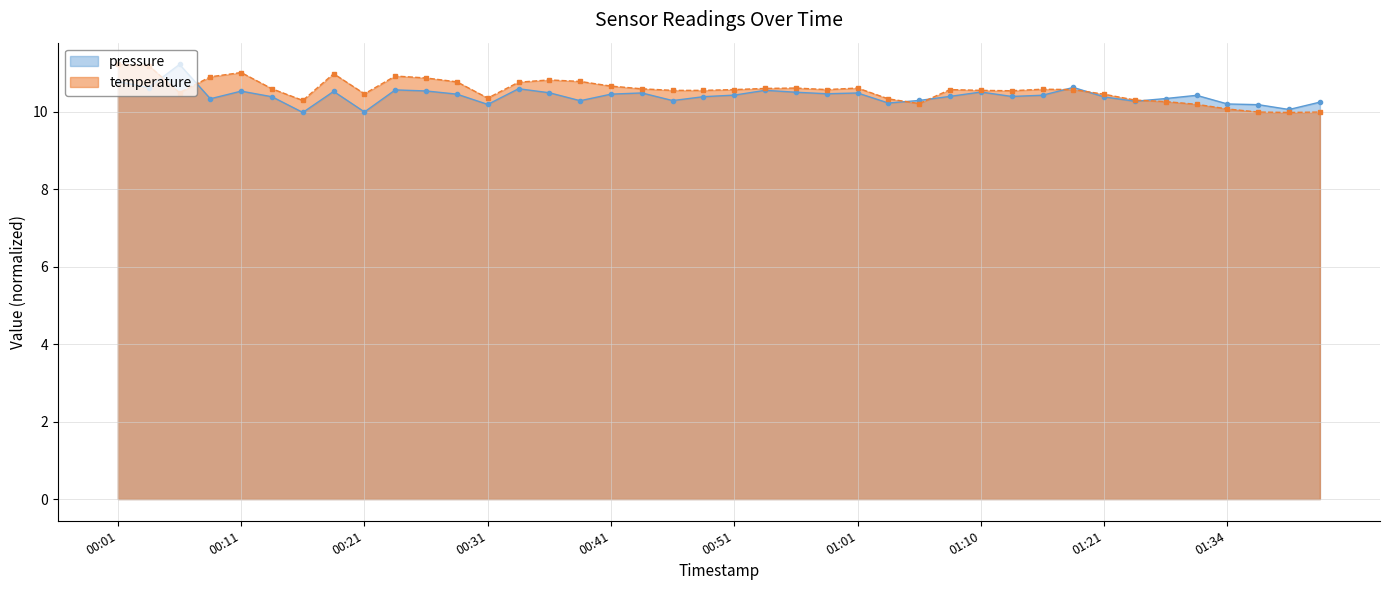

Which series changed the most between 00:19 and 01:21?

temperature